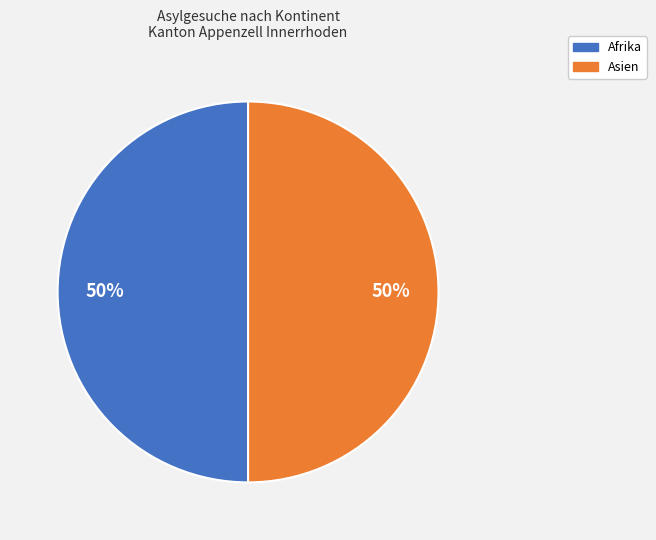

What is the ratio of the value at Asien to the value at Afrika?

1.0